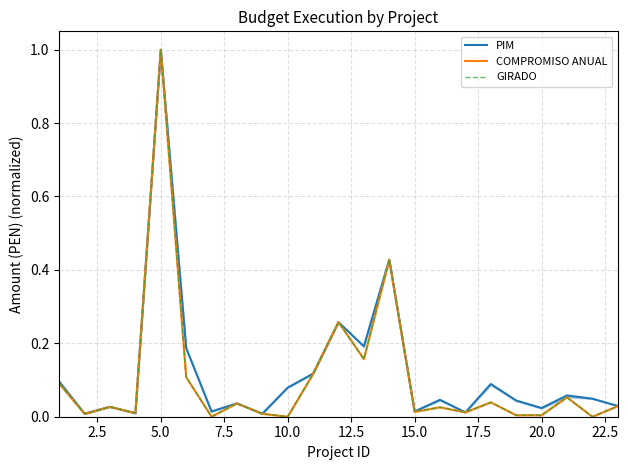

True or false: PIM has more than 0 points higher than both neighbors.

True